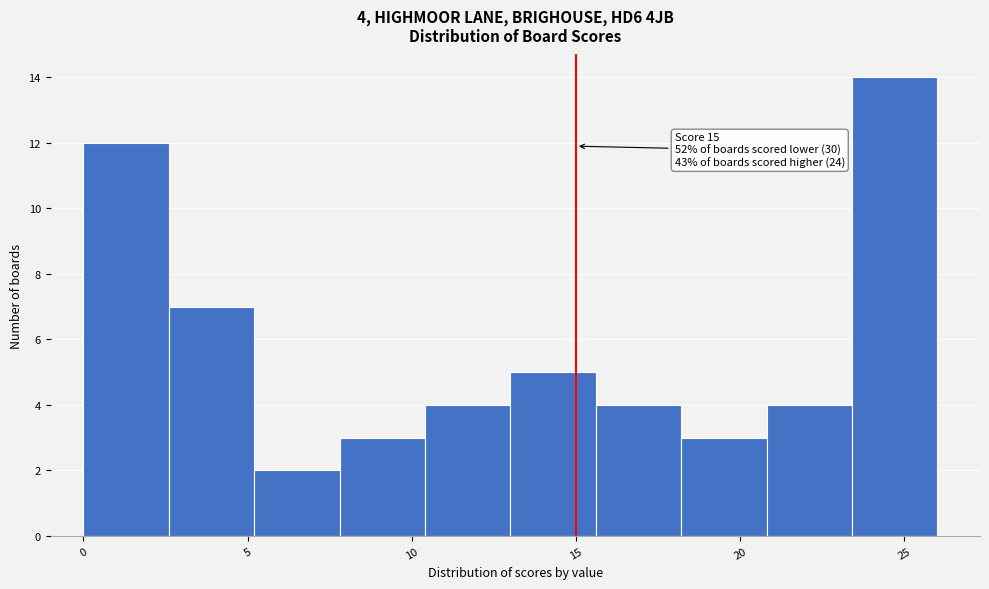

Which range on the x-axis has the tallest bar?

23.4 to 26.0